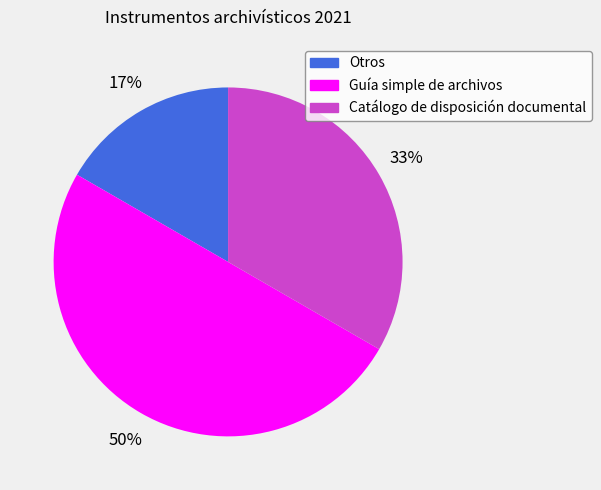

To the nearest percent, what is the average slice percentage?

33%